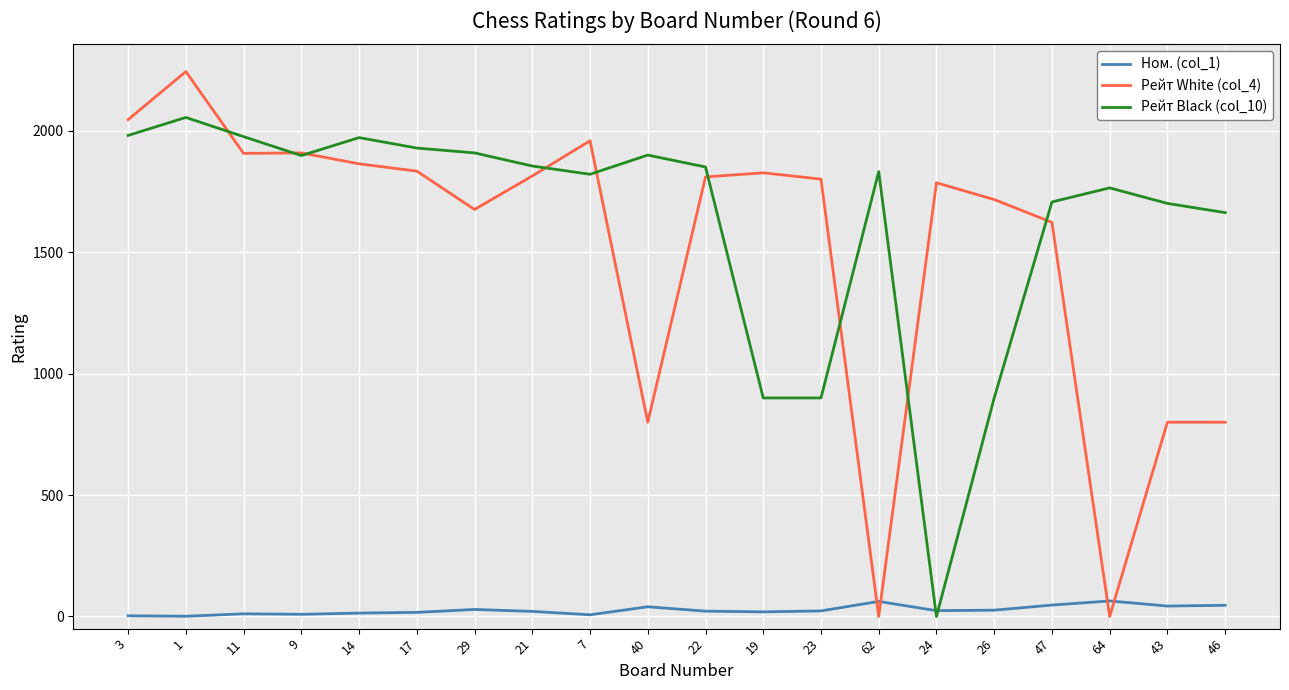

Which series has the widest spread of values?

Рейт White (col_4)